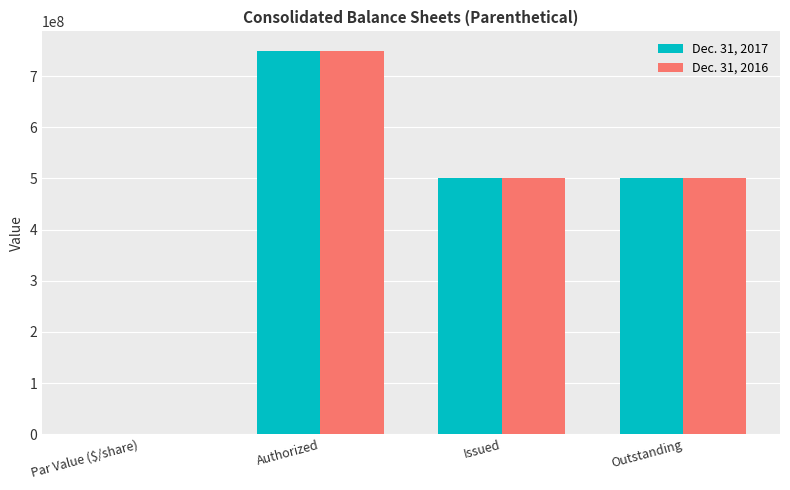

What is the sum of the Dec. 31, 2016 values at Issued and Authorized?

1250027774.0